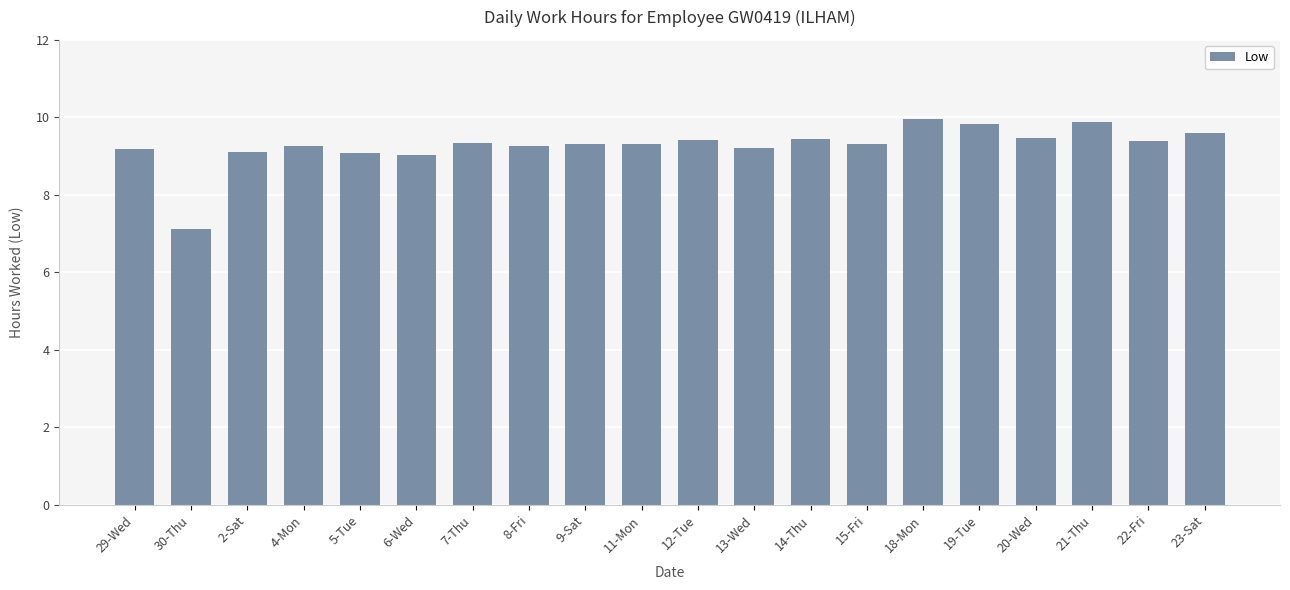

How many bars are there in total?

20